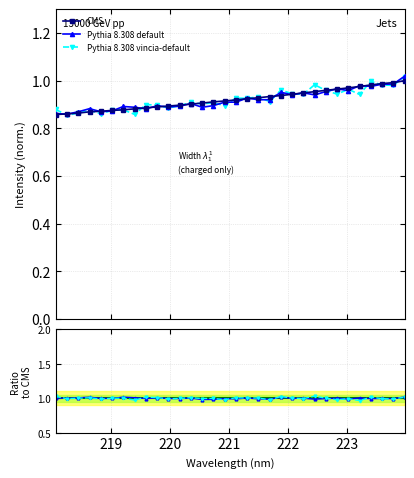

What is the sum of the values at 219.7801 and 221.1174?

1.8